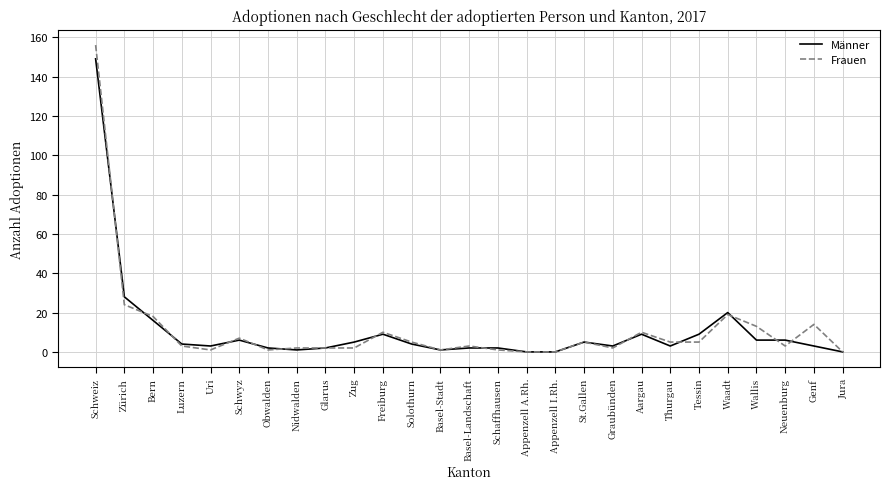

Reading left to right, list all the values displayed in this chart.

Männer: 149	28	16	4	3	6	2	1	2	5	9	4	1	2	2	0	0	5	3	9	3	9	20	6	6	3	0
Frauen: 156	24	18	3	1	7	1	2	2	2	10	5	1	3	1	0	0	5	2	10	5	5	19	13	3	14	0